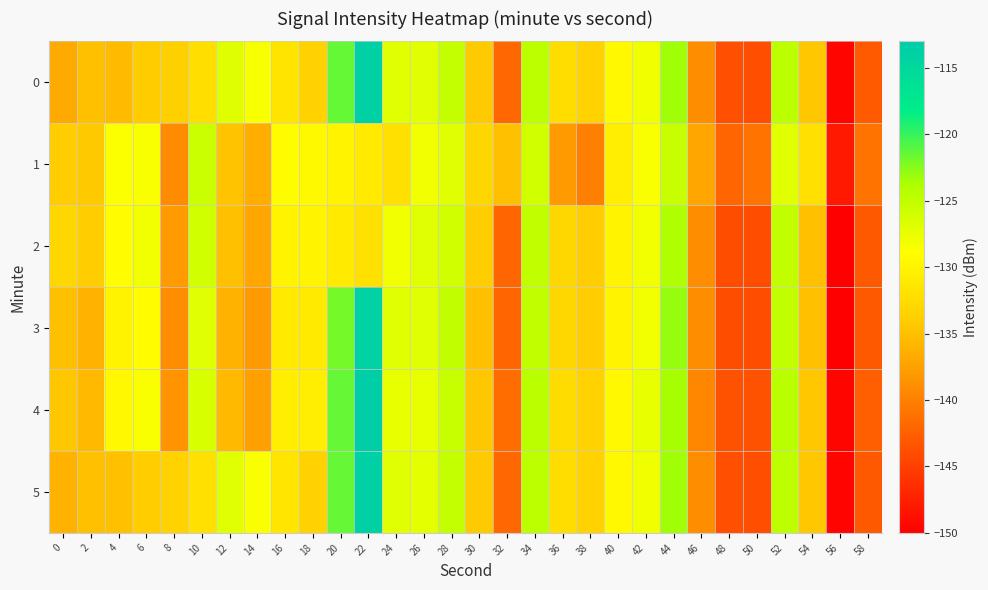

What is the greatest value displayed?

-113.5